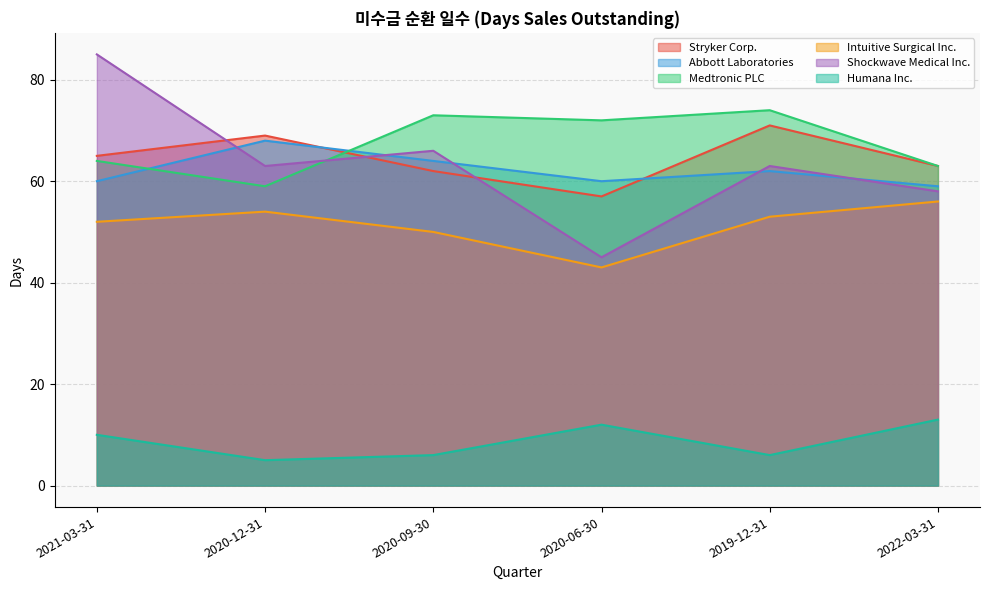

Which series changed the most between 2020-09-30 and 2020-06-30?

Shockwave Medical Inc.